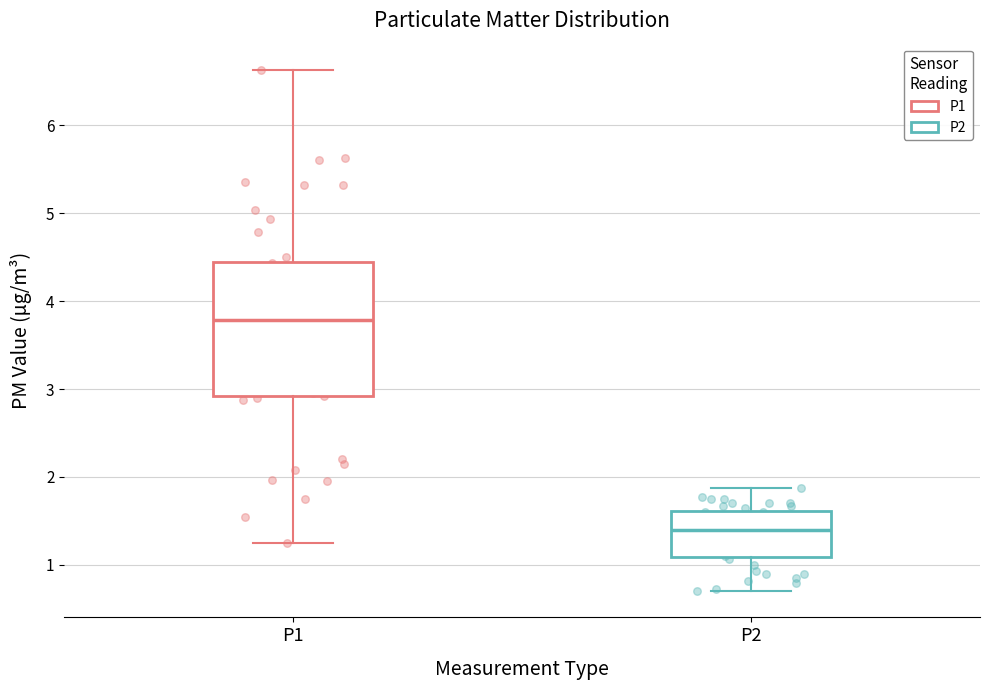

Reading left to right, transcribe this box plot: for each box, give where its median line is, the range the box spans, and where its two whiskers end, as read against the y-axis. The values are not printed on the chart, so give them approximately, as read against the axis.

P1: median 3.8, box 2.9 to 4.4, whiskers 1.3 to 6.6
P2: median 1.4, box 1.1 to 1.6, whiskers 0.7 to 1.9